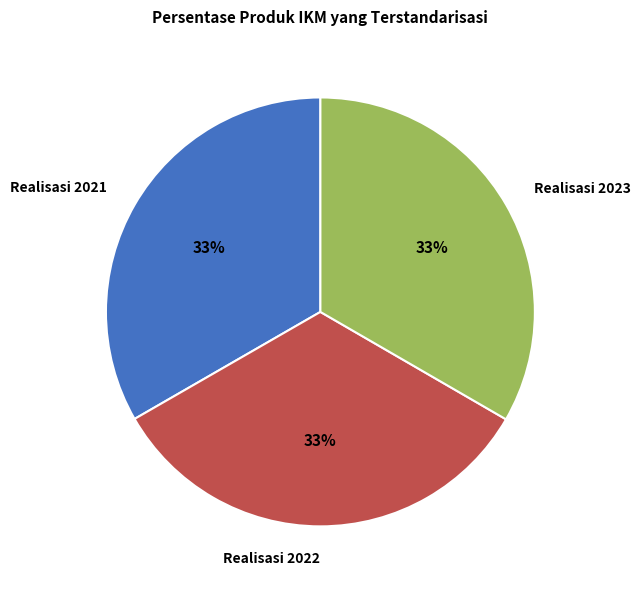

Is Realisasi 2023 the majority of the pie?

No